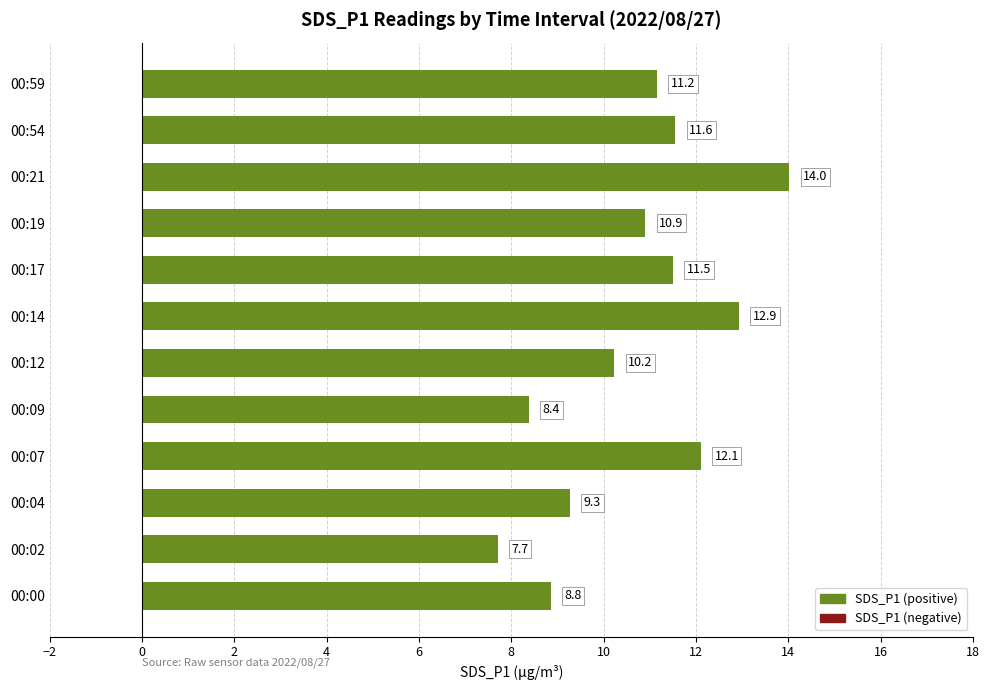

Between 00:54 and 00:17, which is larger?

00:54